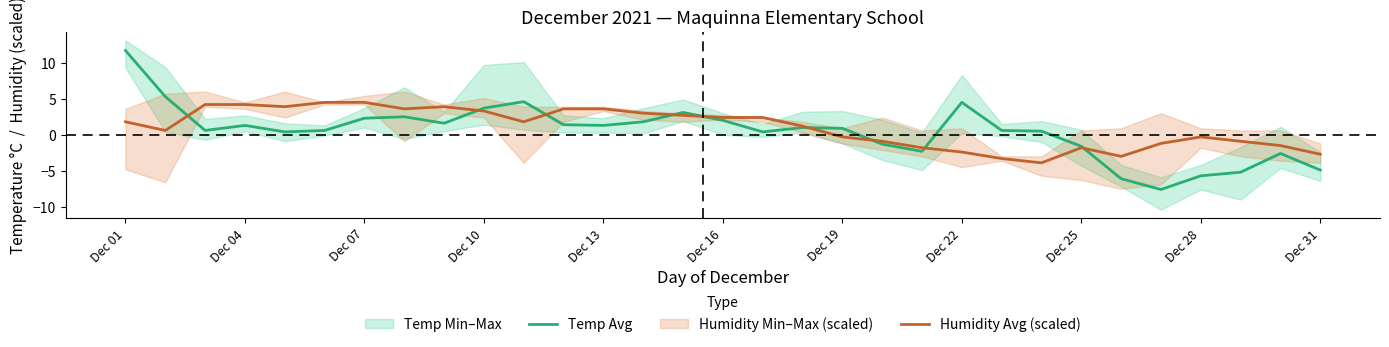

Which category has the highest value in the Temp Avg series?

Dec 01